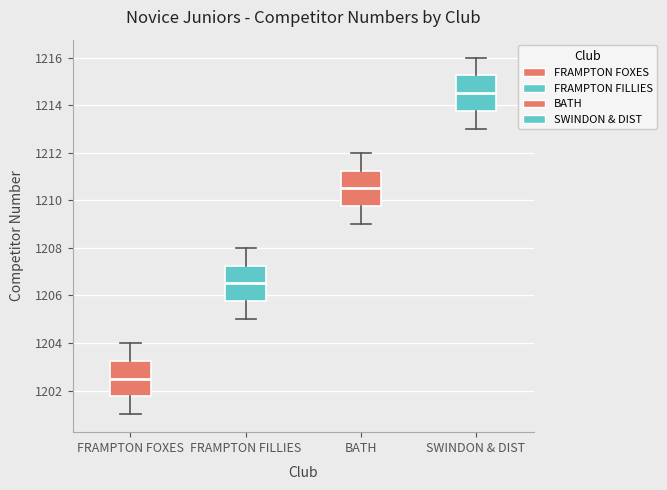

Reading left to right, read every box against the y-axis: the position of its median line, the range the box covers, and the ends of its whiskers. The values are not printed on the chart, so give them approximately, as read against the axis.

FRAMPTON FOXES: median 1202.6, box 1201.8 to 1203.2, whiskers 1201.0 to 1204.0
FRAMPTON FILLIES: median 1206.6, box 1205.8 to 1207.2, whiskers 1205.0 to 1208.0
BATH: median 1210.6, box 1209.8 to 1211.2, whiskers 1209.0 to 1212.0
SWINDON & DIST: median 1214.6, box 1213.8 to 1215.2, whiskers 1213.0 to 1216.0